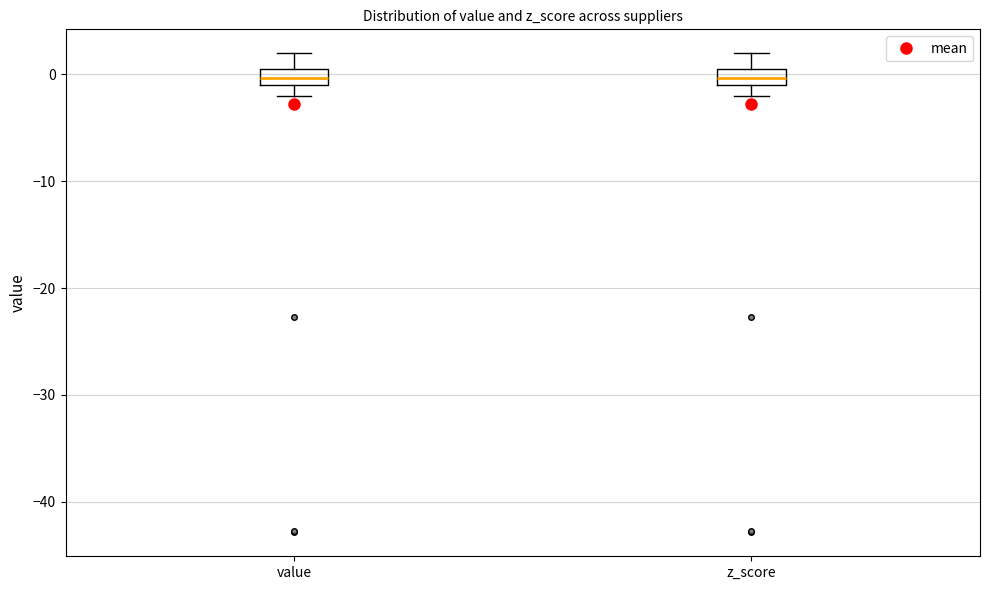

Where does the median line of the box for value sit on the y-axis? The values are not printed on the chart, so give them approximately, as read against the axis.

0